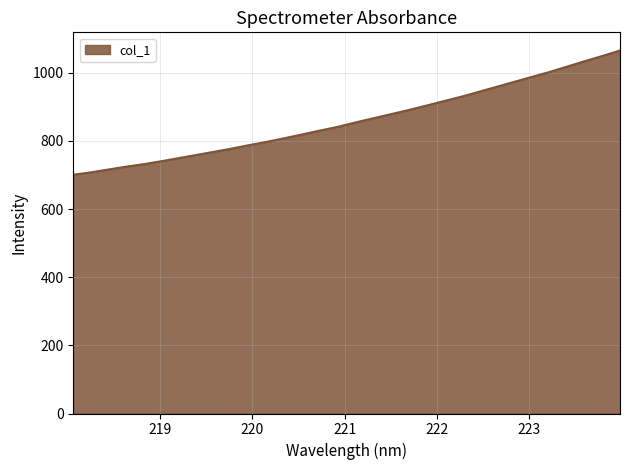

What is the difference between the maximum and minimum values?

364.8